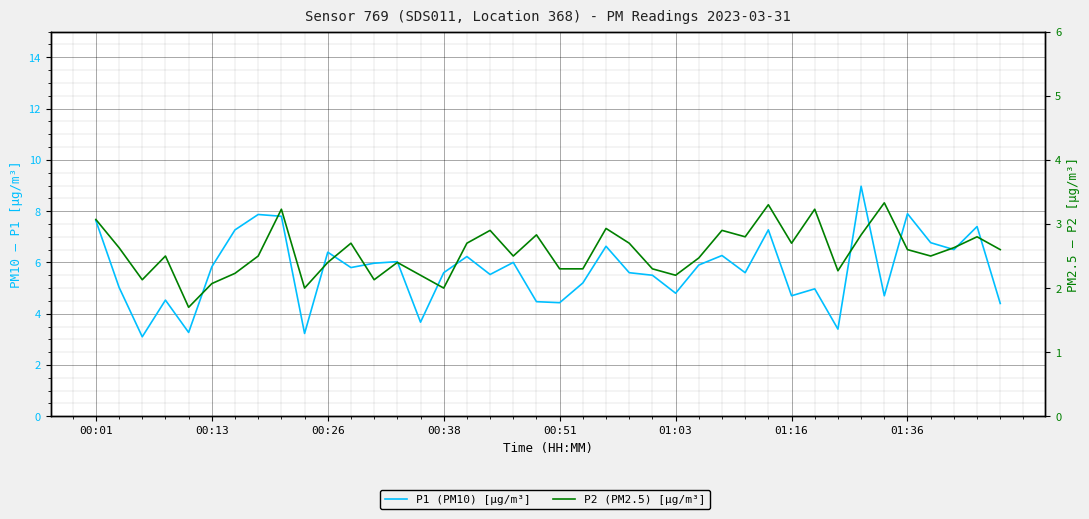

List the series in order of their peak value, lowest first.

P2 (PM2.5) [µg/m³], P1 (PM10) [µg/m³]